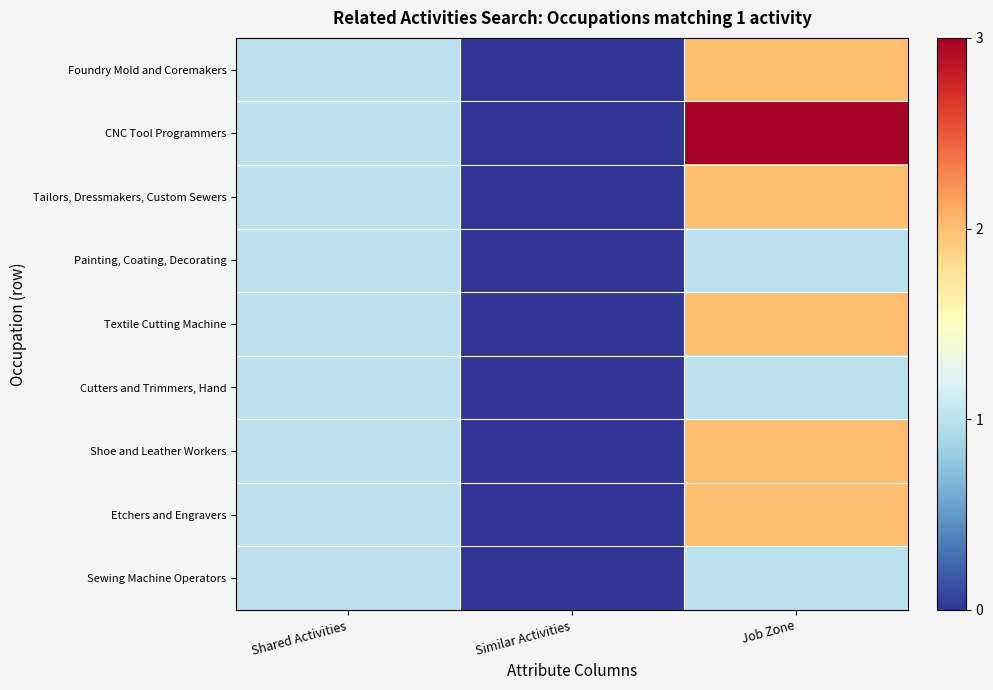

Between Shared Activities and Similar Activities, which is larger?

Shared Activities